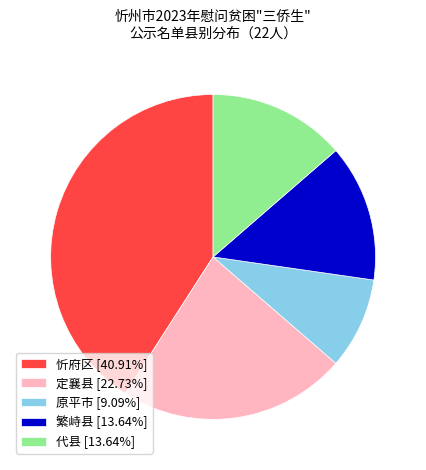

The 定襄县 slice represents 32% of the pie. True or false?

False